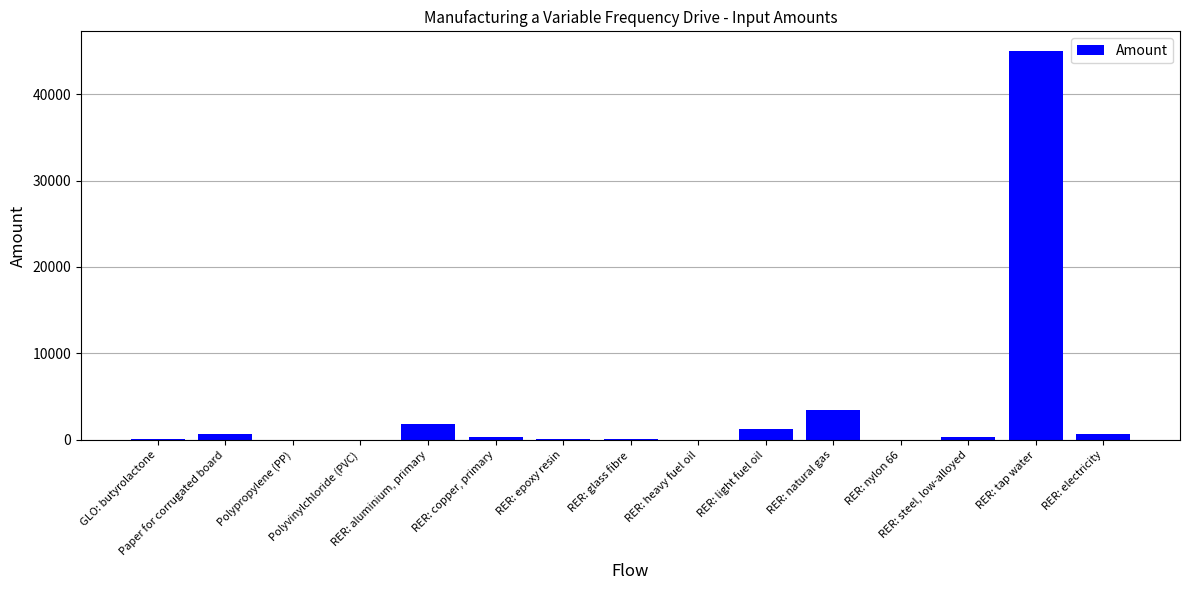

What position from the right is RER: nylon 66?

4